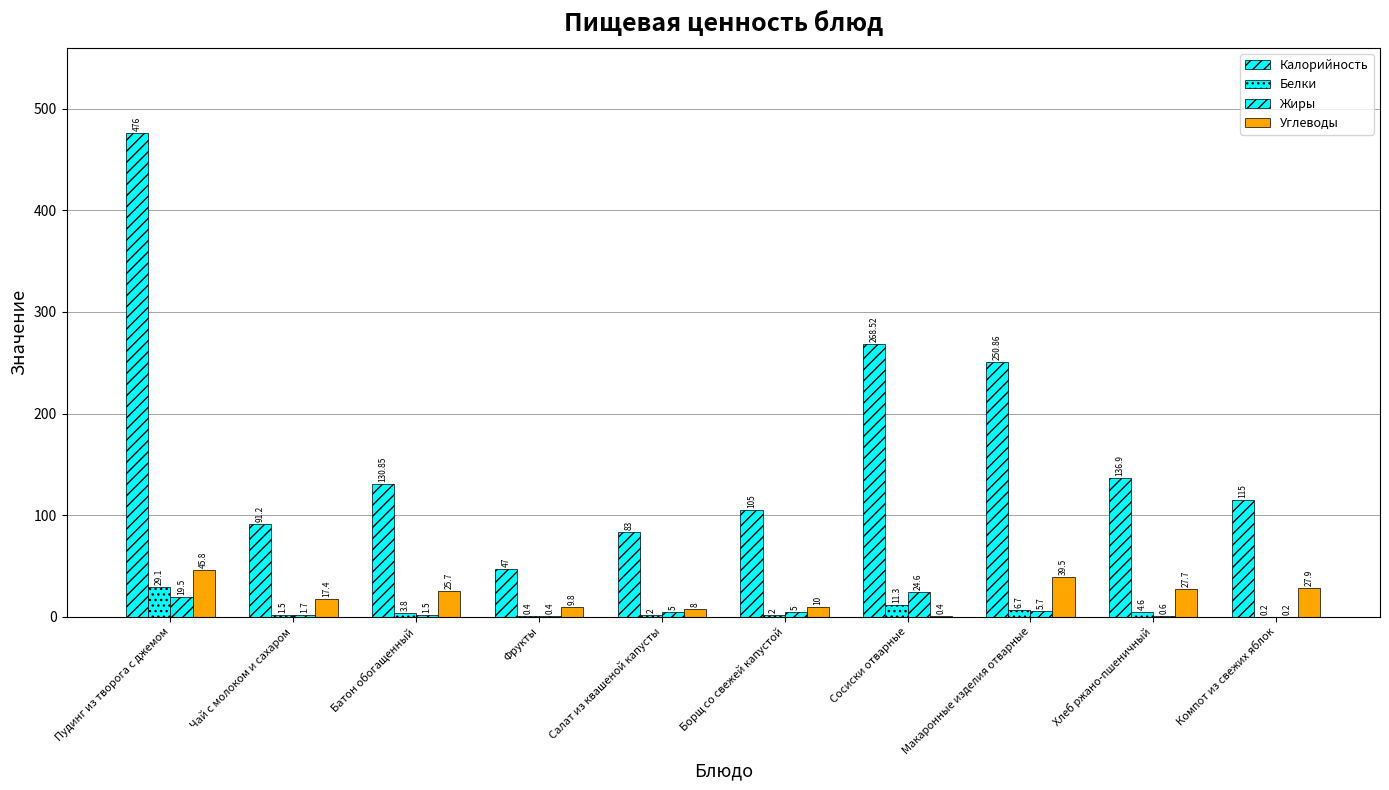

What is the maximum value shown in the chart?

476.0